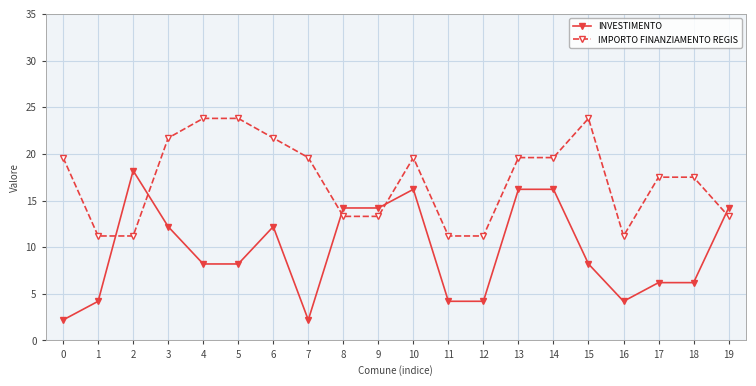

What is the total value across all series at 16?

15.4